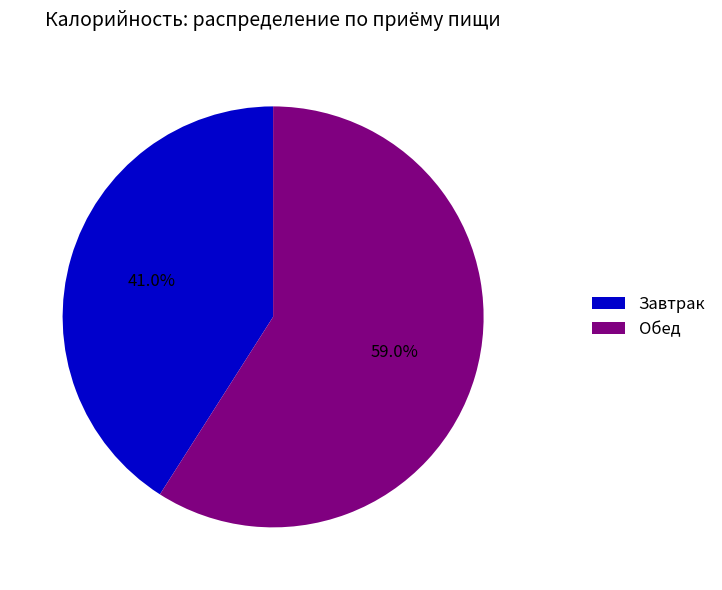

Which has a higher value, Обед or Завтрак?

Обед